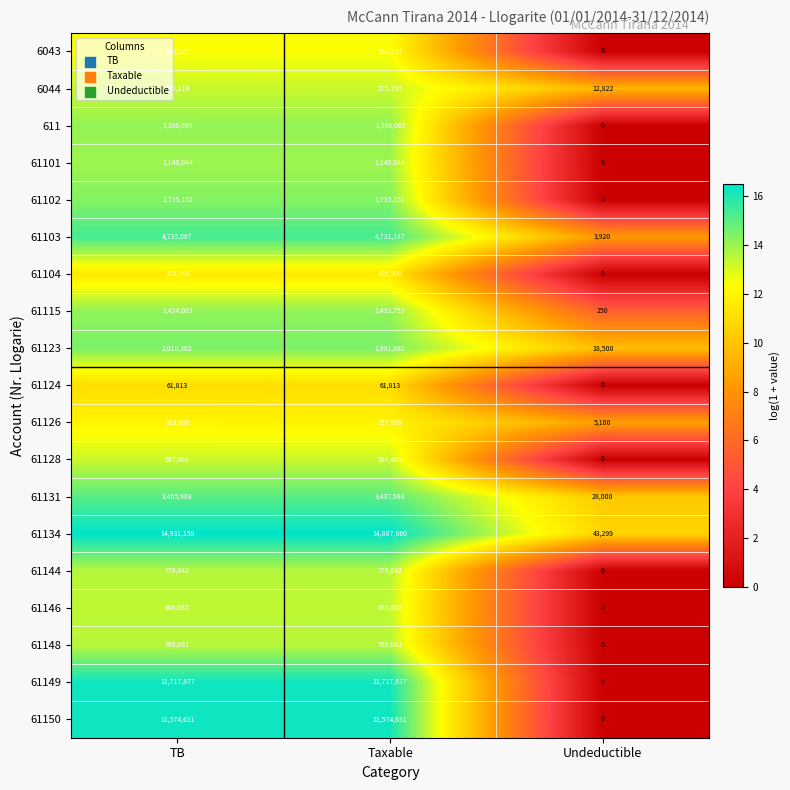

The value of 61102 at Taxable is 927709. True or false?

False